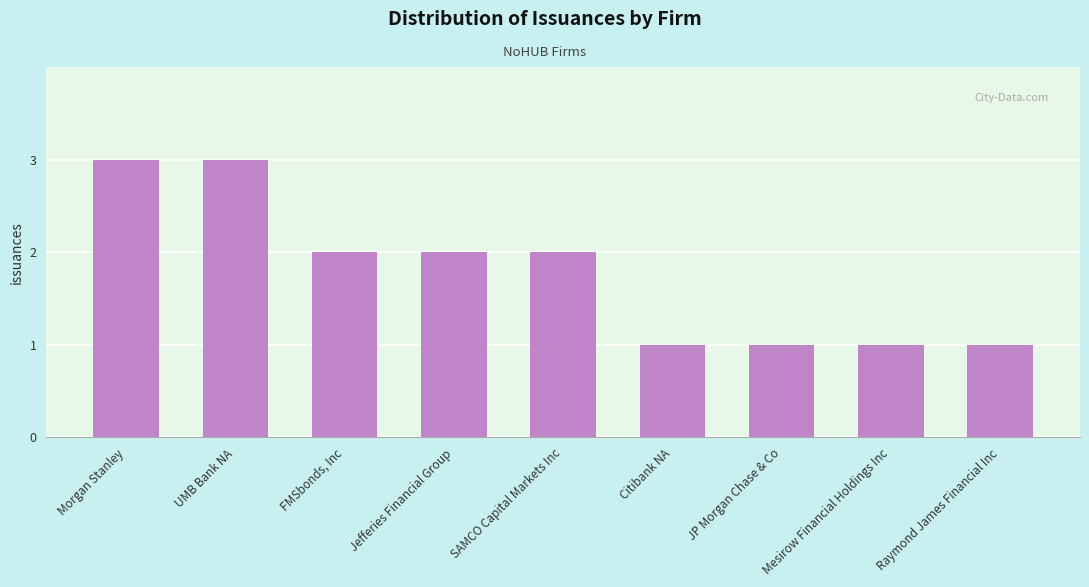

Between Citibank NA and FMSbonds, Inc, which is larger?

FMSbonds, Inc